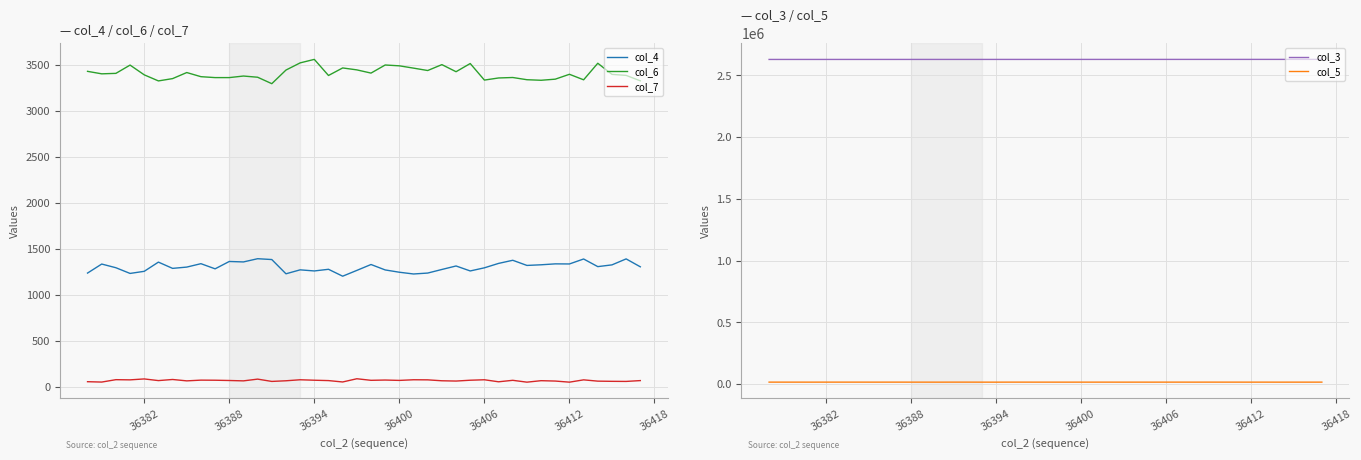

True or false: col_7 and col_6 cross at least once.

False